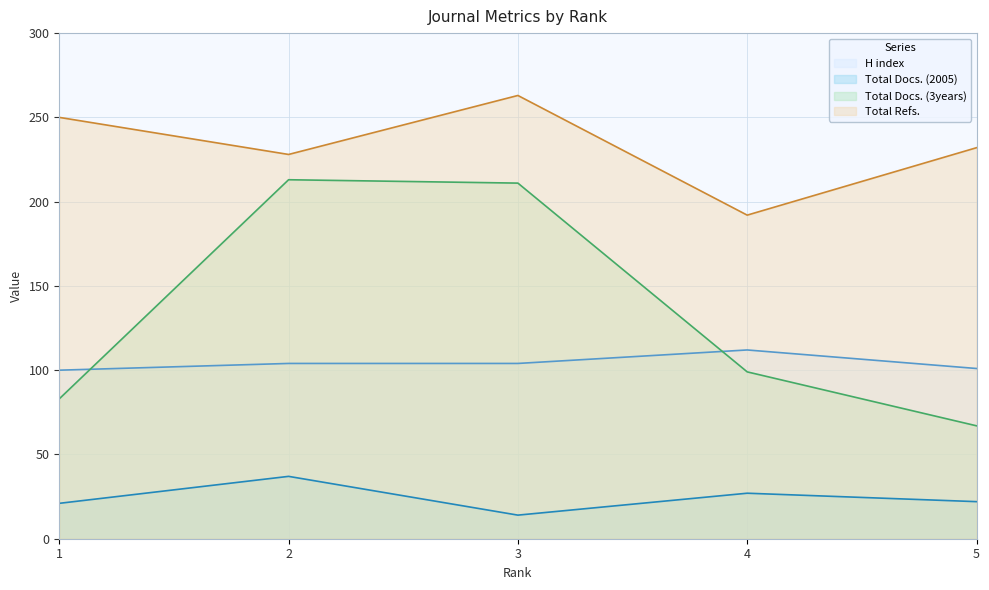

Which series has the largest total across all categories?

Total Refs.